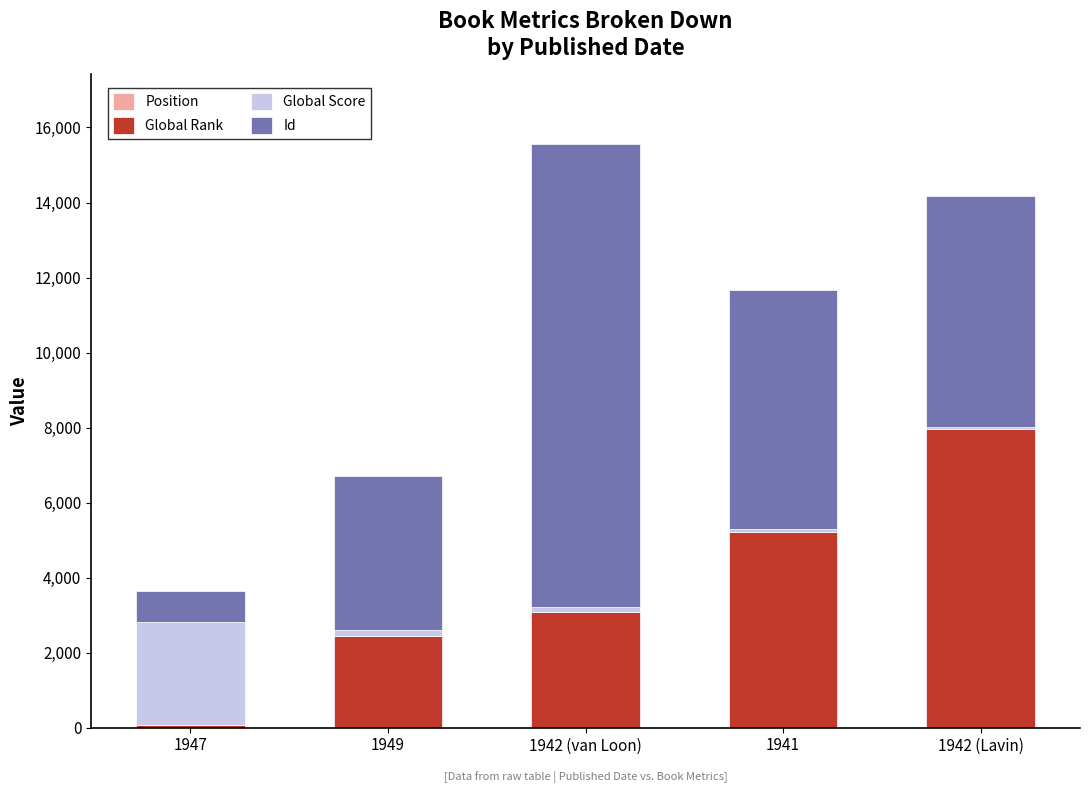

At which category is the sum across all series the highest?

1942 (van Loon)